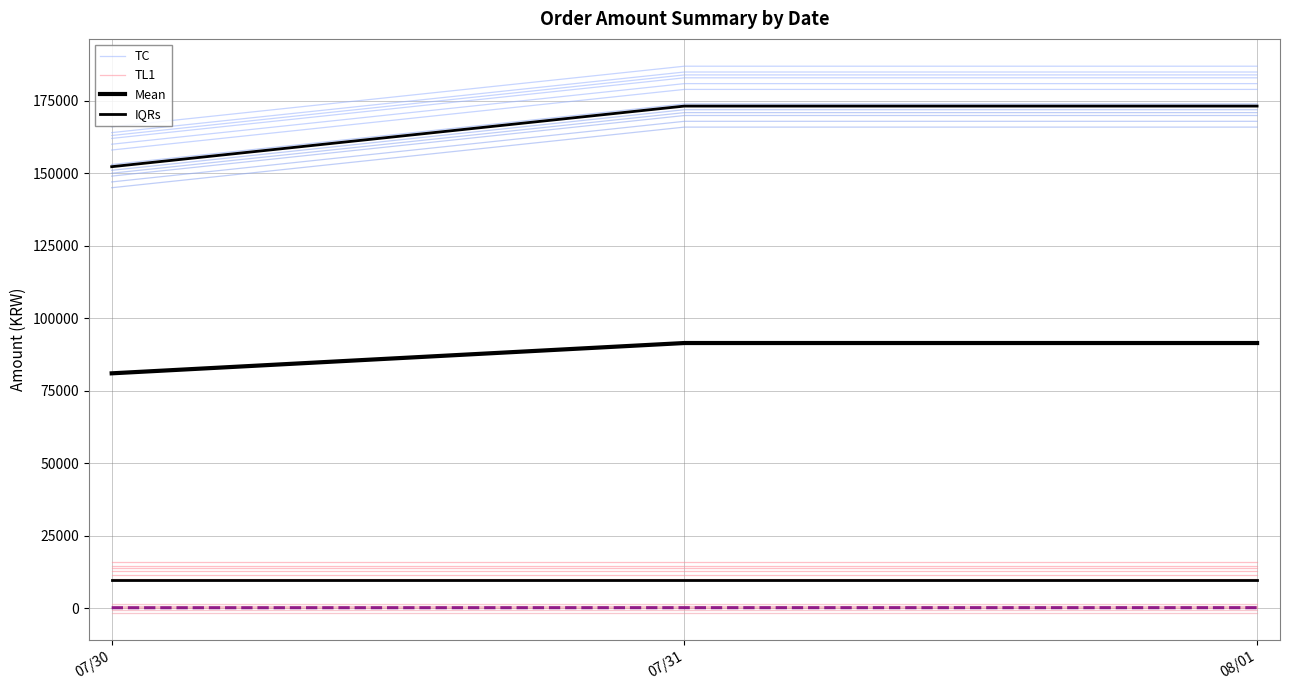

The Mean series shows 134973 at 08/01. True or false?

False